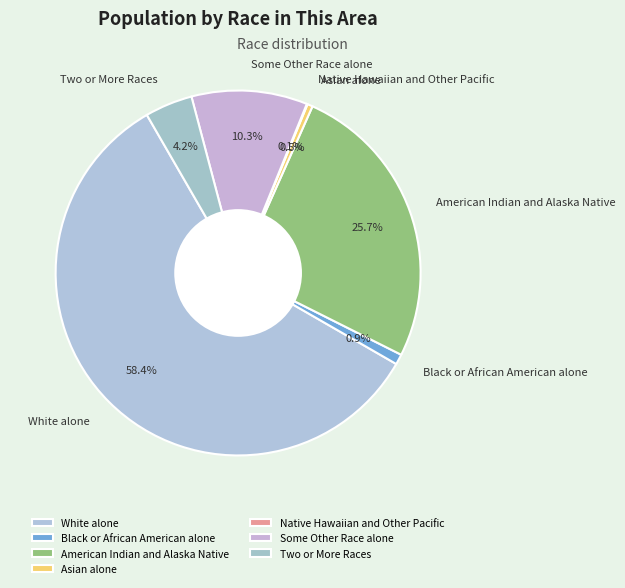

Which category has the biggest portion of the pie?

White alone